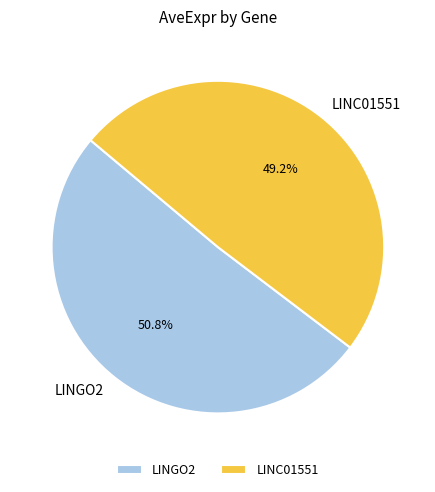

Which category has the smallest portion of the pie?

LINC01551